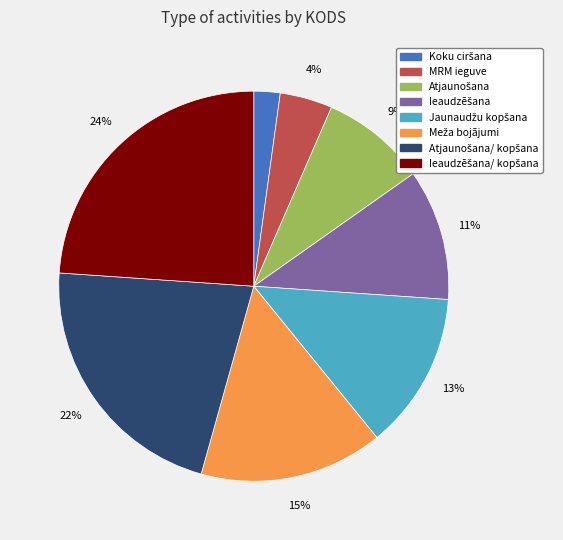

The MRM ieguve slice represents 4% of the pie. True or false?

True